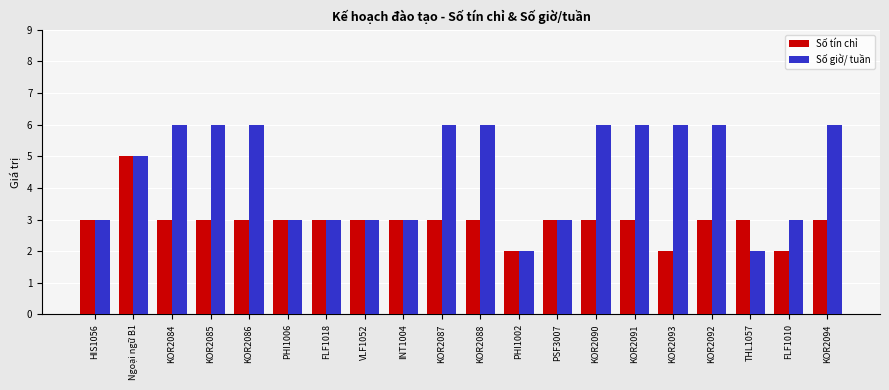

Reading right to left, transcribe all the data shown in this chart.

Số tín chỉ: 3	2	3	3	2	3	3	3	2	3	3	3	3	3	3	3	3	3	5	3
Số giờ/ tuần: 6	3	2	6	6	6	6	3	2	6	6	3	3	3	3	6	6	6	5	3